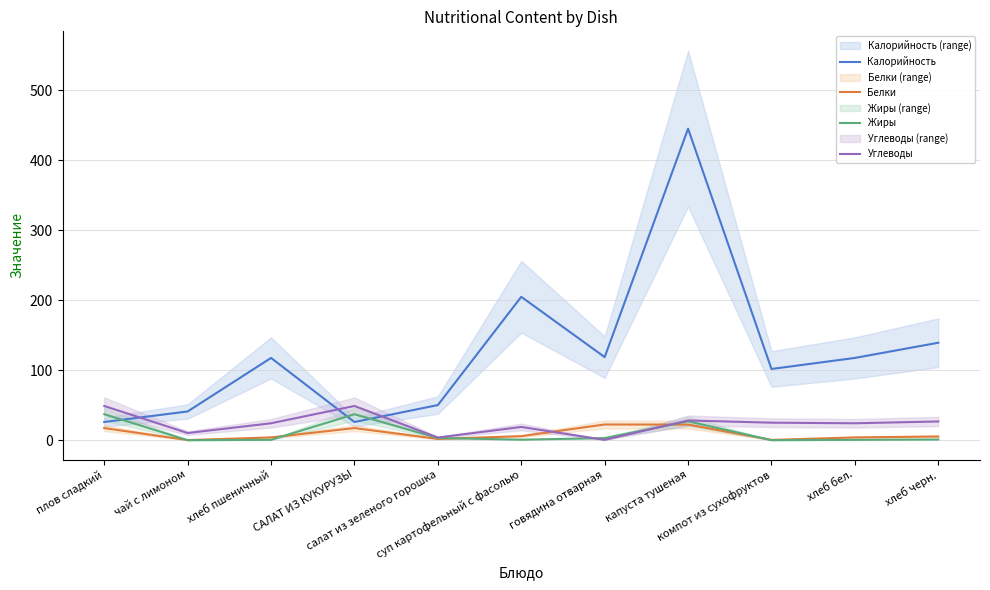

What is the difference between the highest and lowest values at САЛАТ ИЗ КУКУРУЗЫ?

31.6